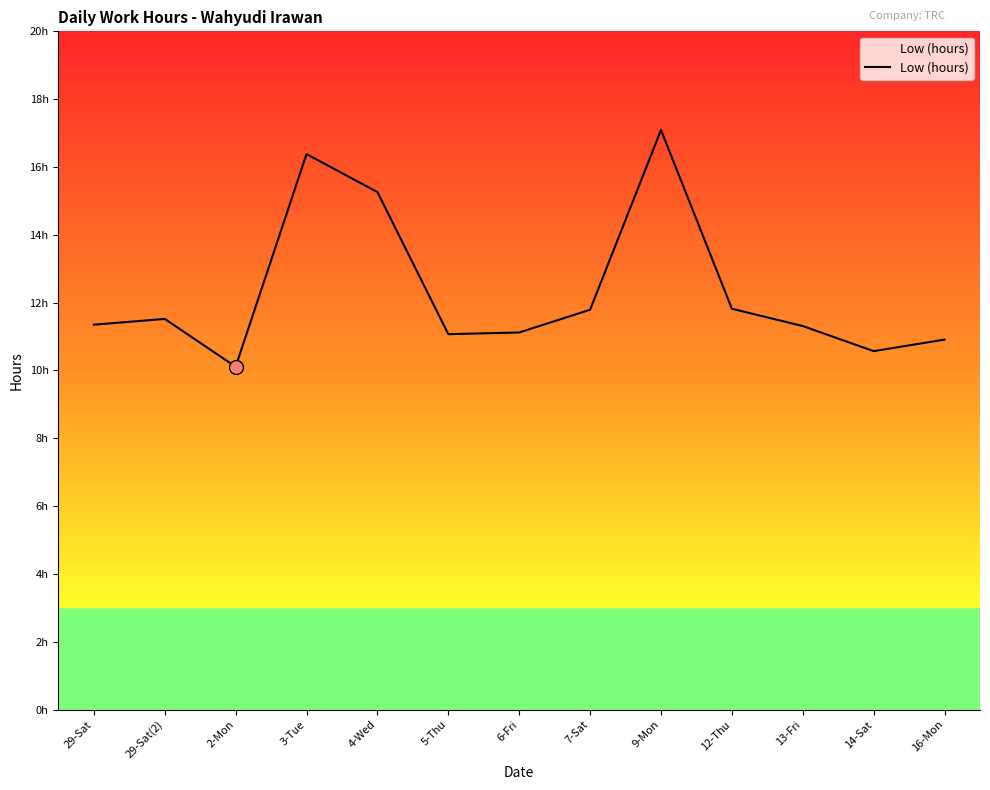

What is the change in value from 9-Mon to 13-Fri?

-5.8